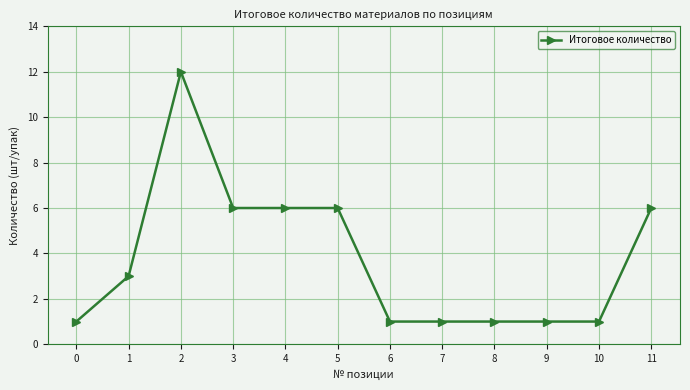

How many lines are shown in the chart?

1